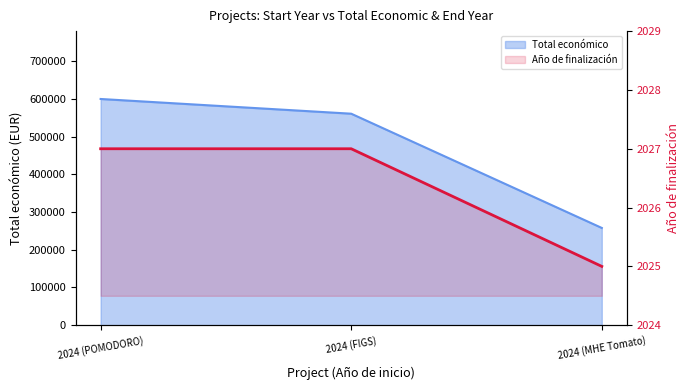

What position from the right is 2024 (POMODORO)?

3